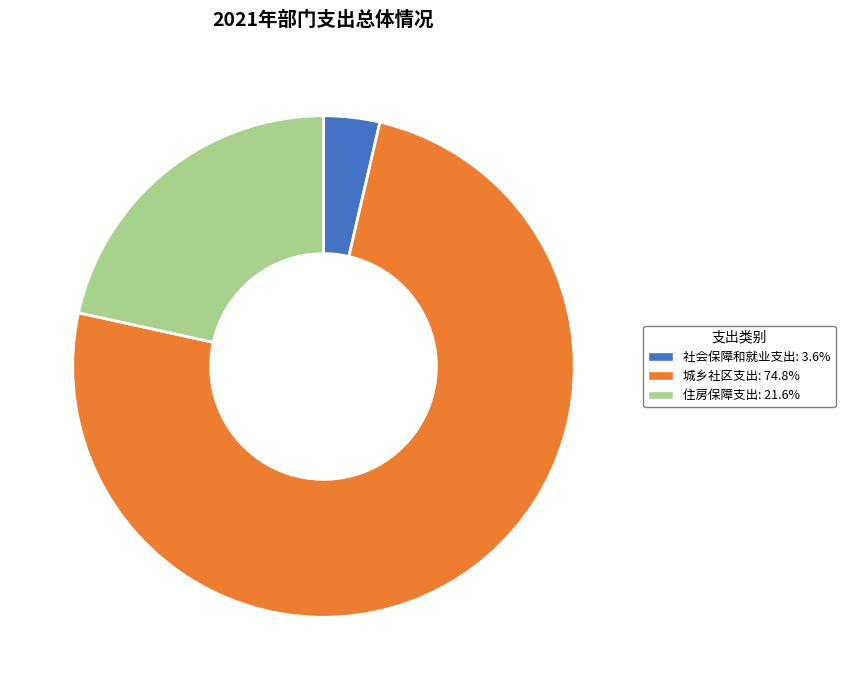

Which category accounts for the majority?

城乡社区支出